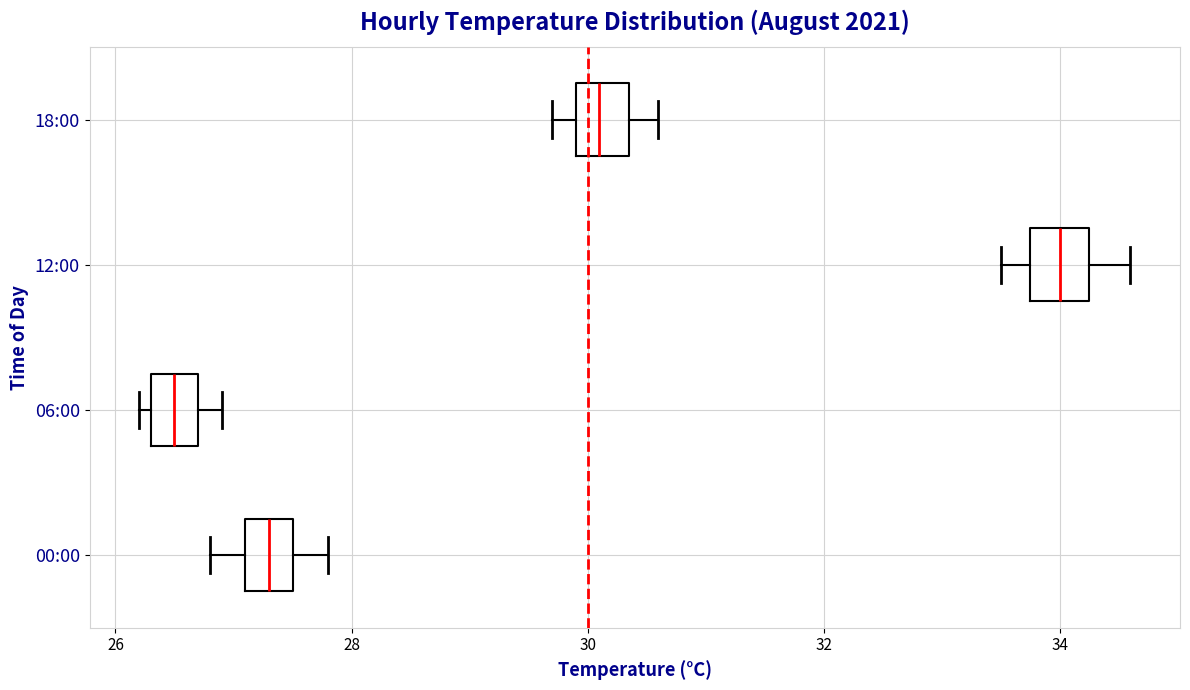

Reading bottom to top, transcribe this box plot: for each box, give where its median line is, the range the box spans, and where its two whiskers end, as read against the x-axis. The values are not printed on the chart, so give them approximately, as read against the axis.

00:00: median 27.4, box 27.2 to 27.6, whiskers 26.8 to 27.8
06:00: median 26.6, box 26.4 to 26.8, whiskers 26.2 to 27.0
12:00: median 34.0, box 33.8 to 34.2, whiskers 33.6 to 34.6
18:00: median 30.2, box 30.0 to 30.4, whiskers 29.8 to 30.6